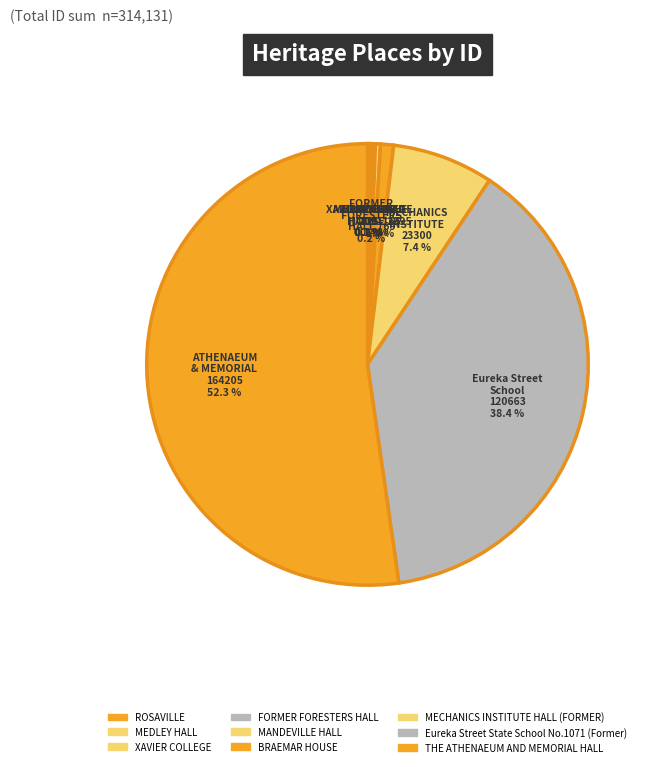

Which slice represents more than half of the pie?

THE ATHENAEUM AND MEMORIAL HALL